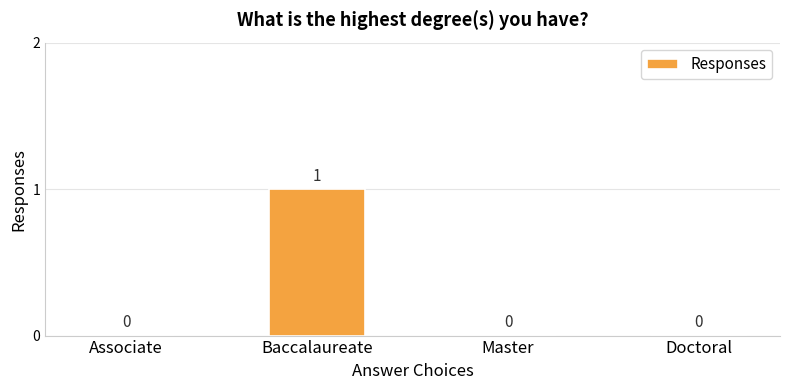

Reading left to right, extract all data points from this chart.

Associate=0	Baccalaureate=1	Master=0	Doctoral=0